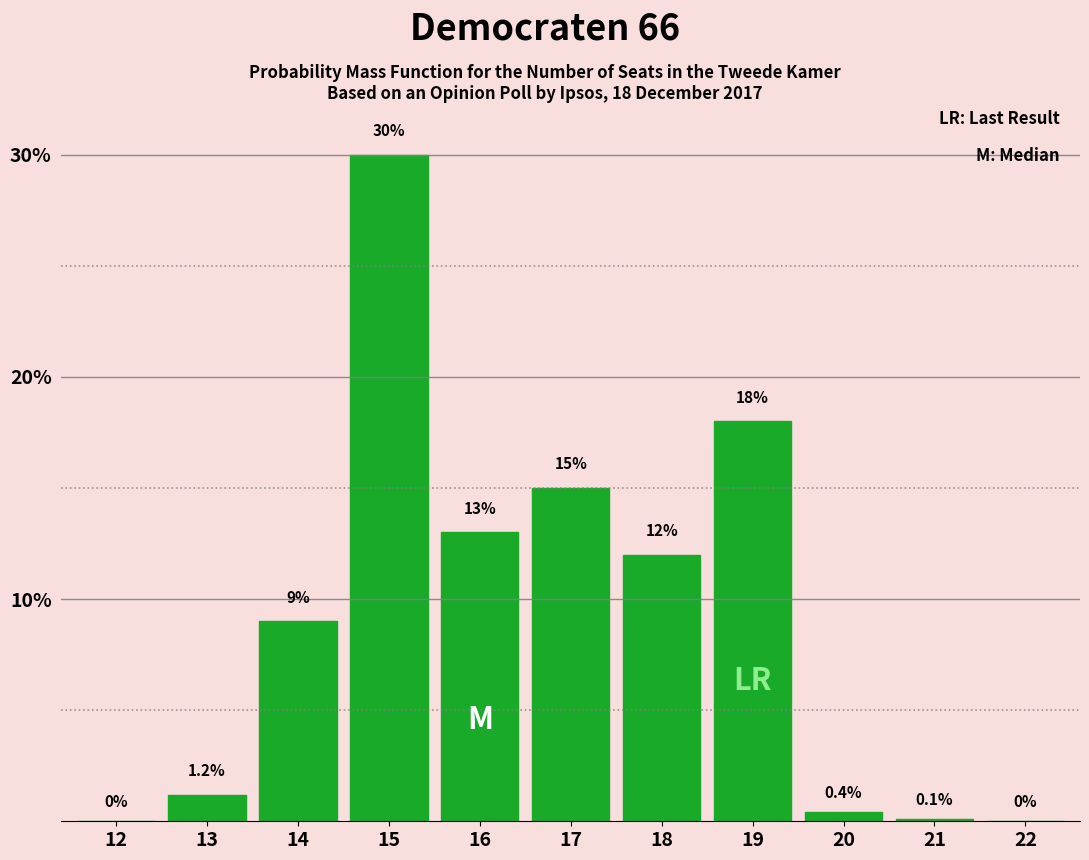

Reading left to right, extract all data points from this chart.

12=0.0	13=1.2	14=9.0	15=30.0	16=13.0	17=15.0	18=12.0	19=18.0	20=0.4	21=0.1	22=0.0